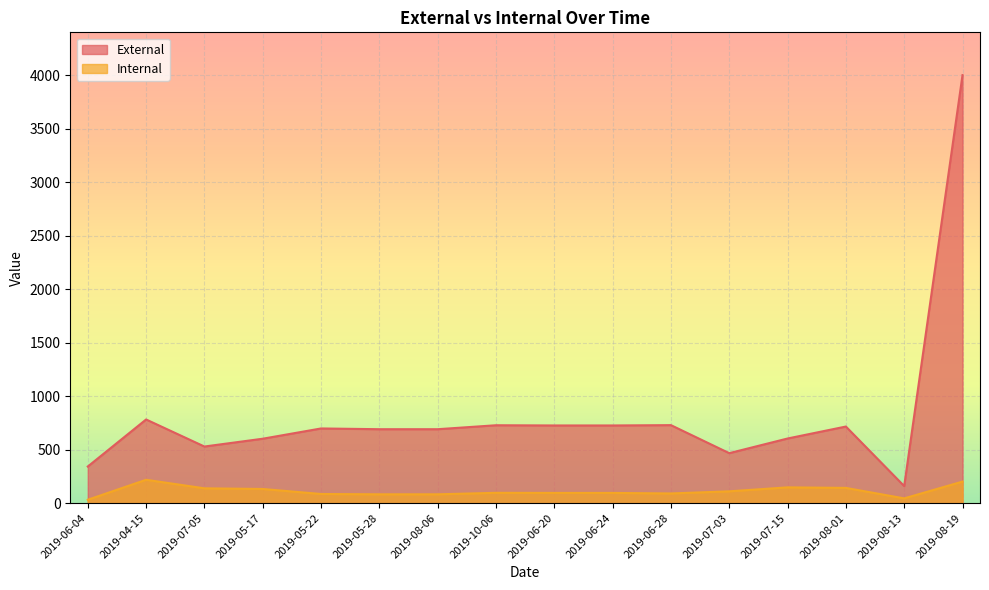

True or false: Internal has more than 2 points higher than both neighbors.

True